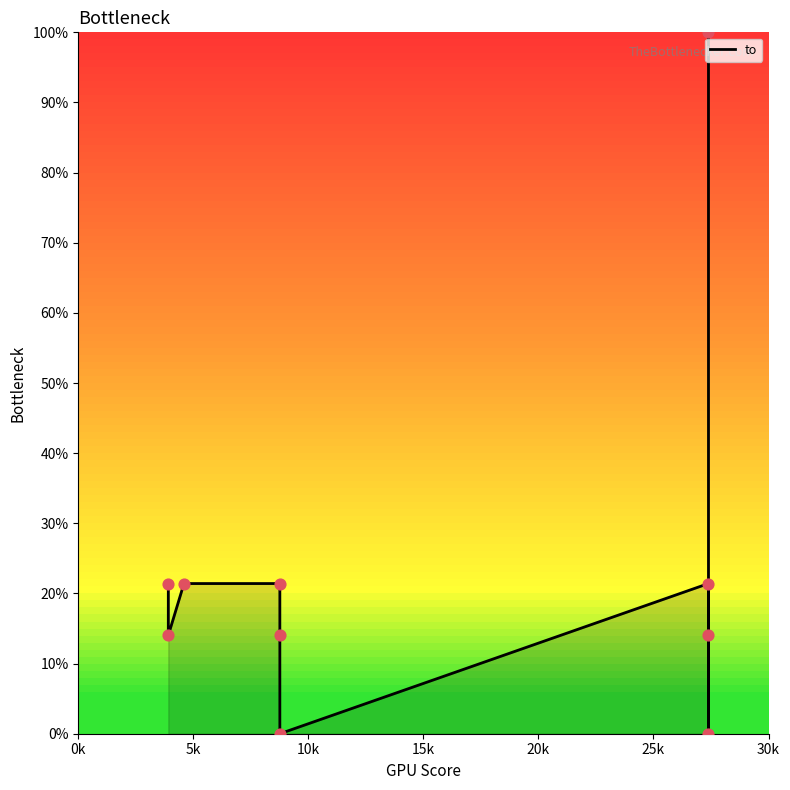

What is the change in value from 0k to 20k?

-7.4